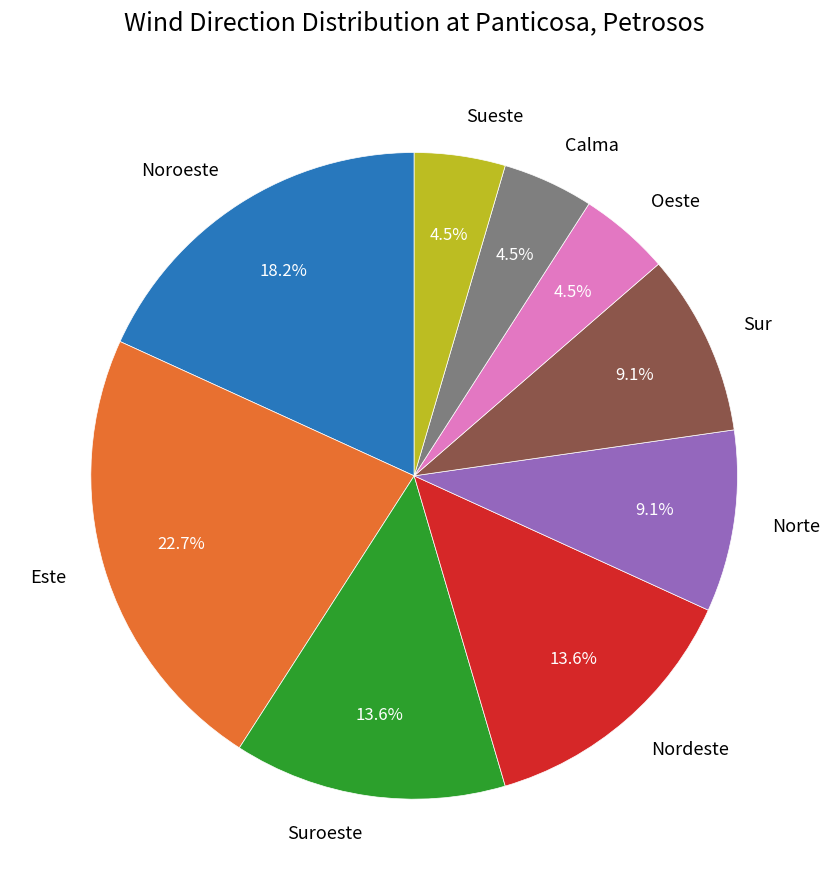

Which category has the biggest portion of the pie?

Este